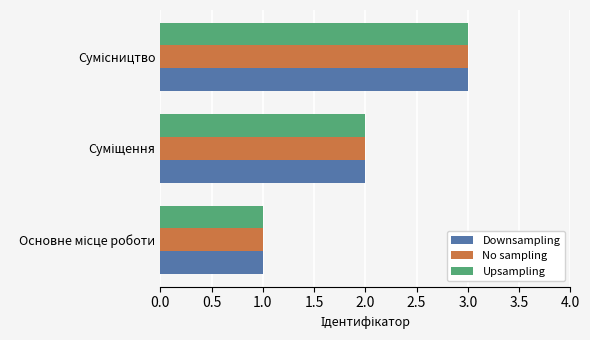

What is the maximum value shown in the chart?

3